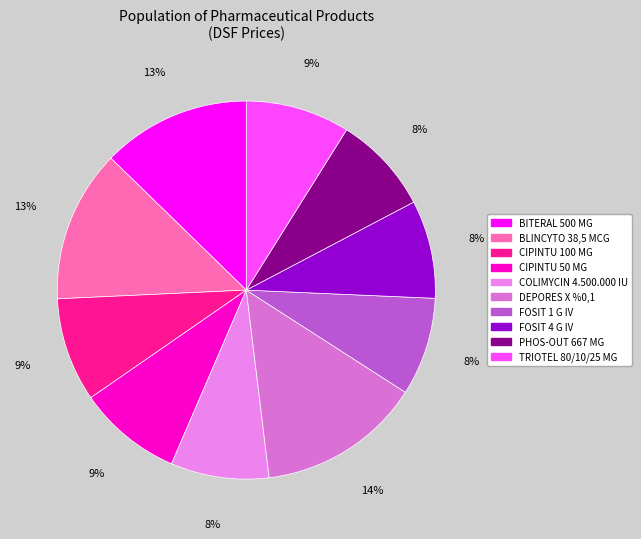

What percentage is the FOSIT 4 G IV slice, to the nearest percent?

8%